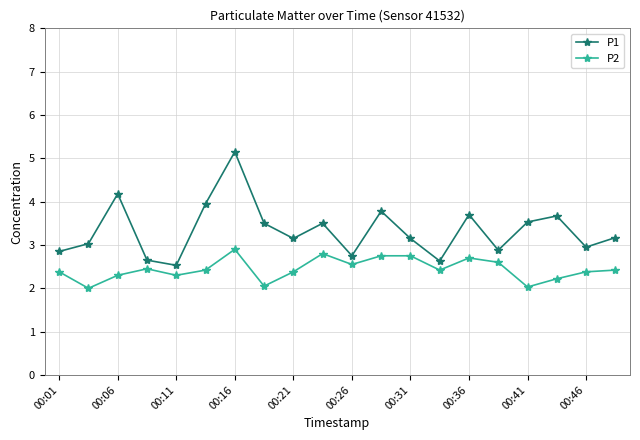

True or false: P2 has more than 1 interior local peaks.

True